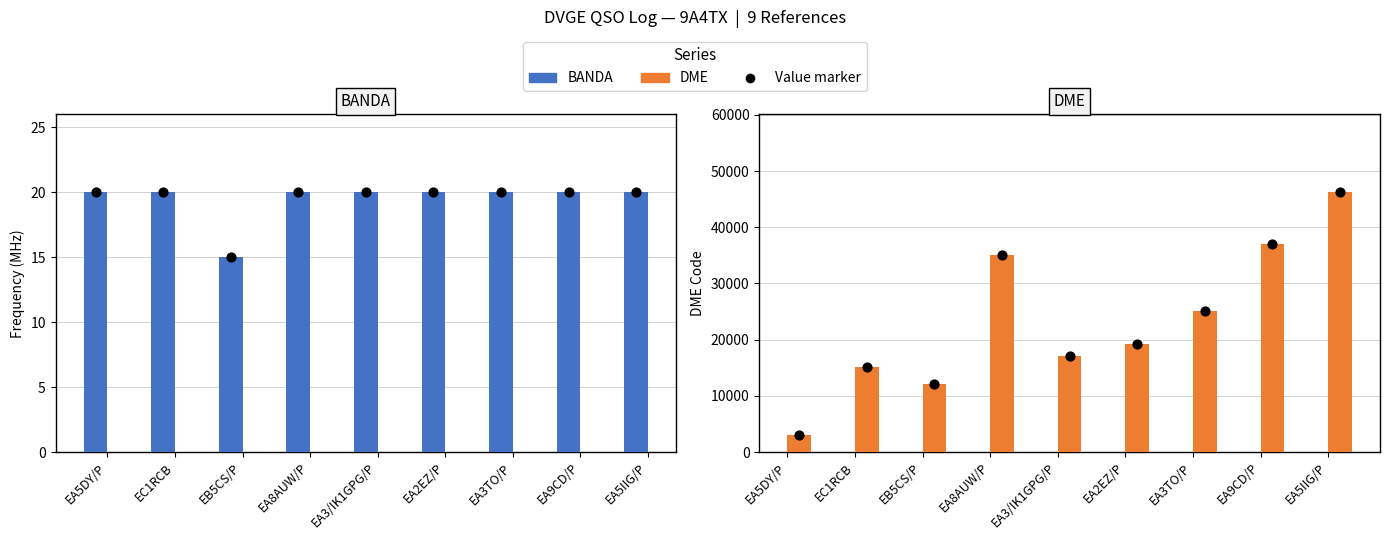

At which category is the sum across all series the highest?

EA5IIG/P